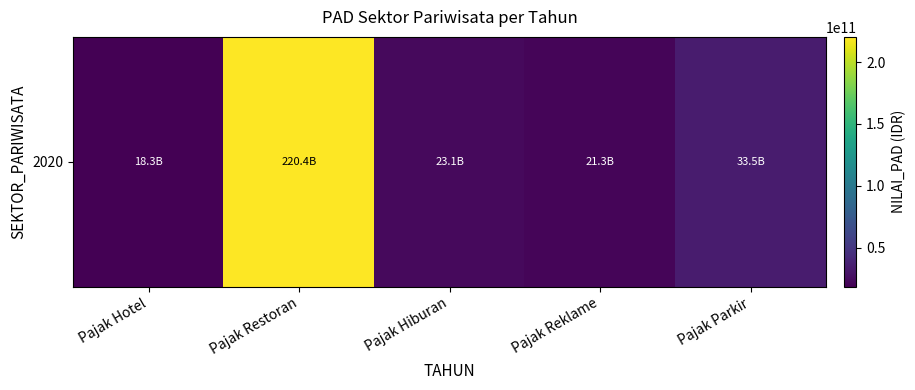

Where is the data nearest to the value 119342099256?

Pajak Parkir